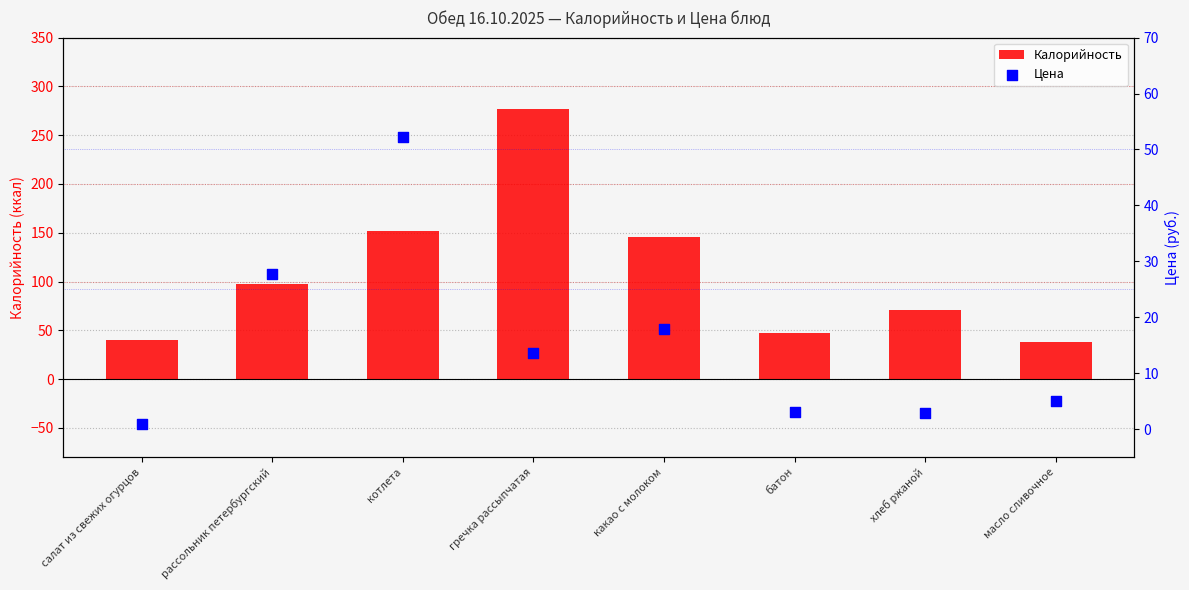

What is the total value across all series at котлета?

204.4